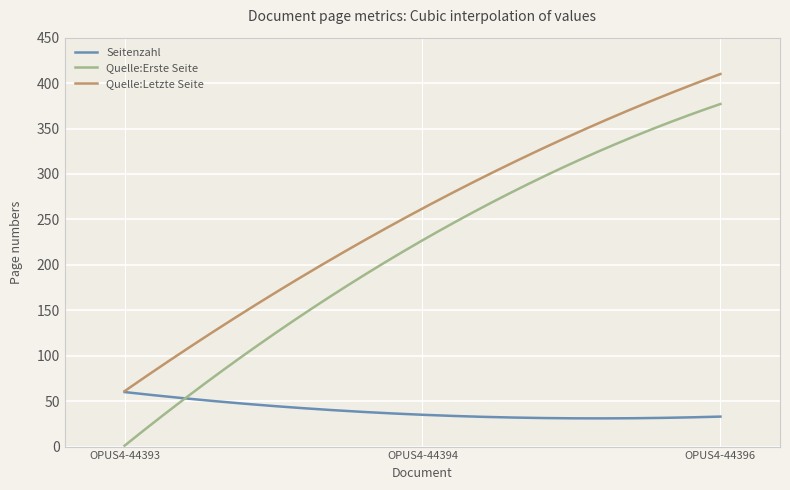

List the series in order of their peak value, lowest first.

Seitenzahl, Quelle:Erste Seite, Quelle:Letzte Seite